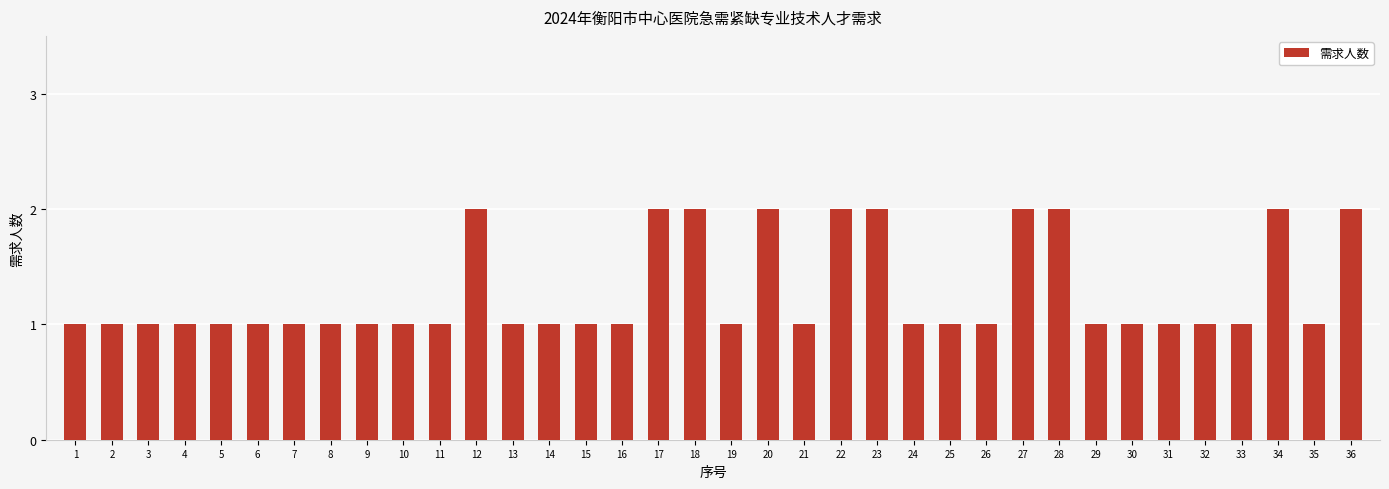

Are the bars horizontal?

No